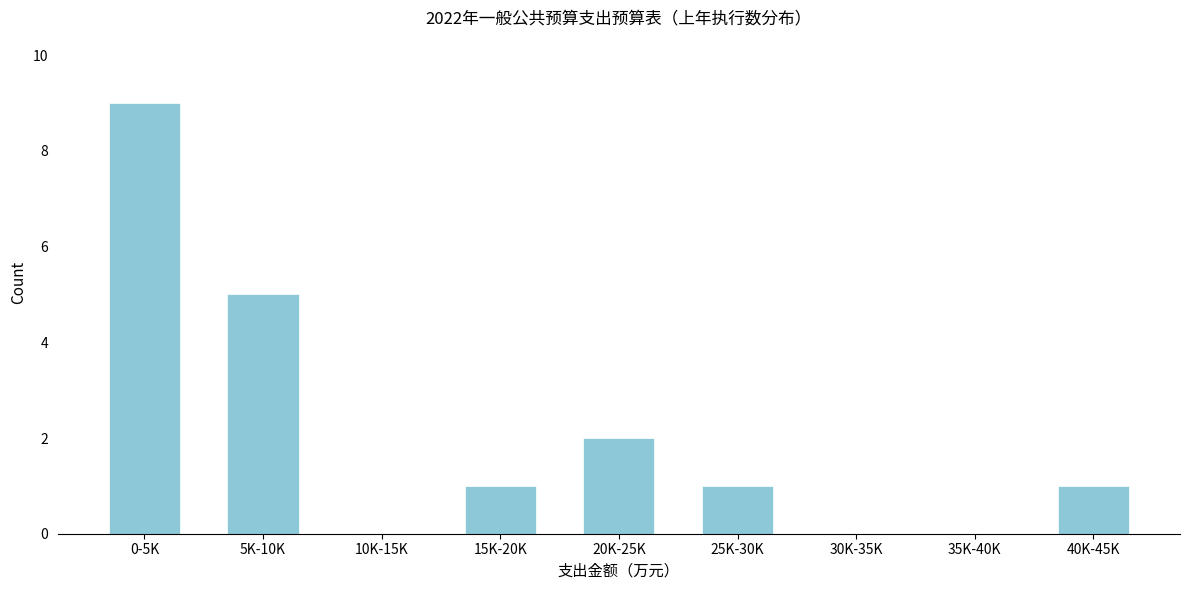

Reading right to left, transcribe all the data shown in this chart.

40K-45K=1	35K-40K=0	30K-35K=0	25K-30K=1	20K-25K=2	15K-20K=1	10K-15K=0	5K-10K=5	0-5K=9